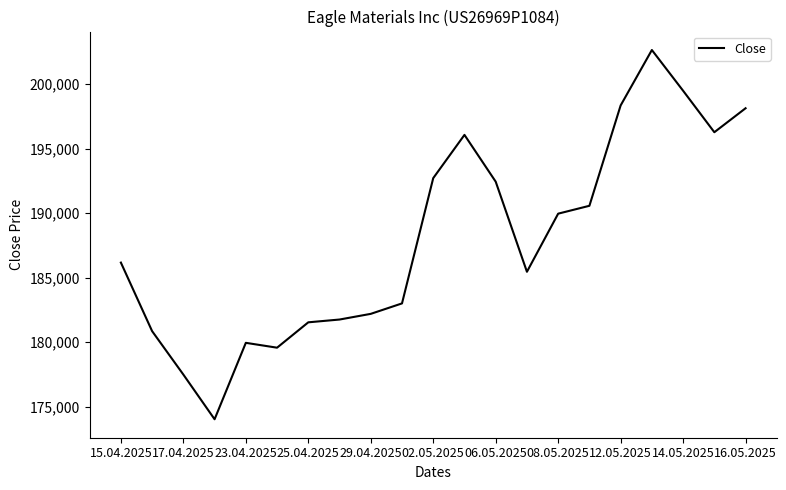

What is the difference between the maximum and minimum values?

28624